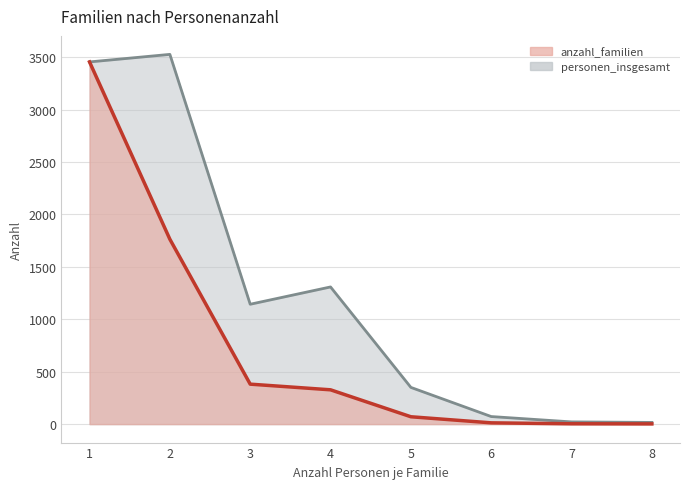

True or false: anzahl_familien has a value of 36 at 5.

False